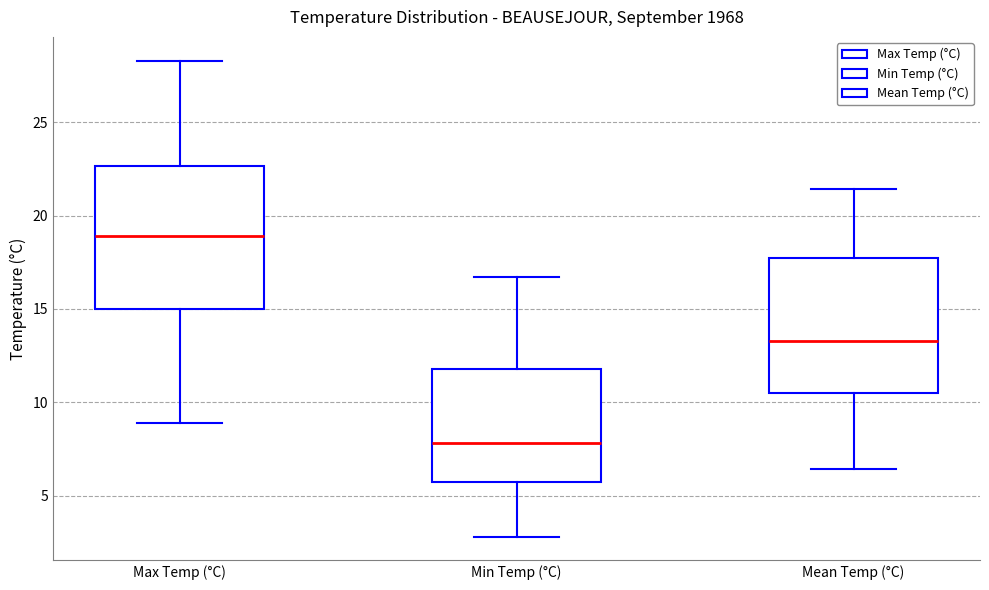

Where does the median line of the box for Max Temp (°C) sit on the y-axis? The values are not printed on the chart, so give them approximately, as read against the axis.

19.0